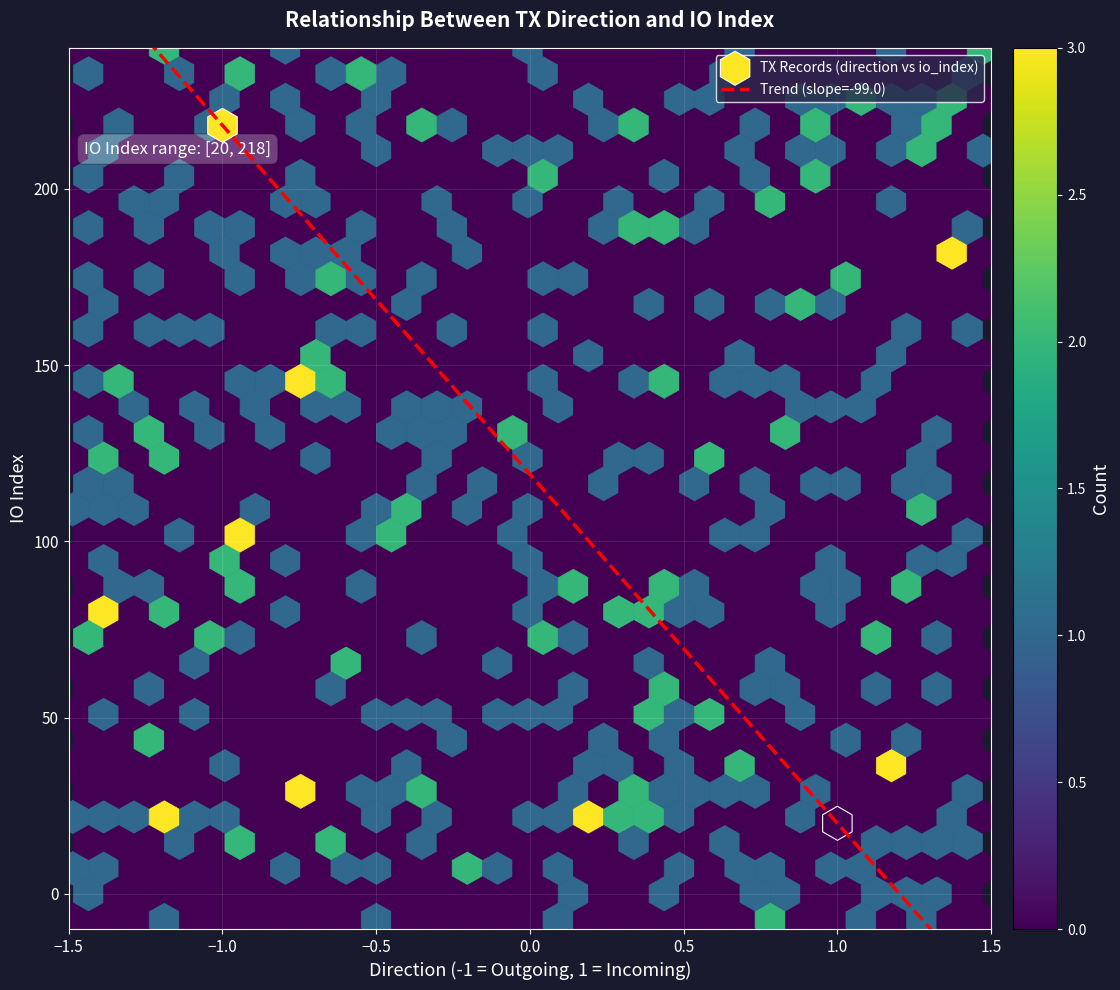

The value of 5cd4a4dab5ee8dde4f164d14aecbd0a6eaddfc6 at direction is 0. True or false?

False